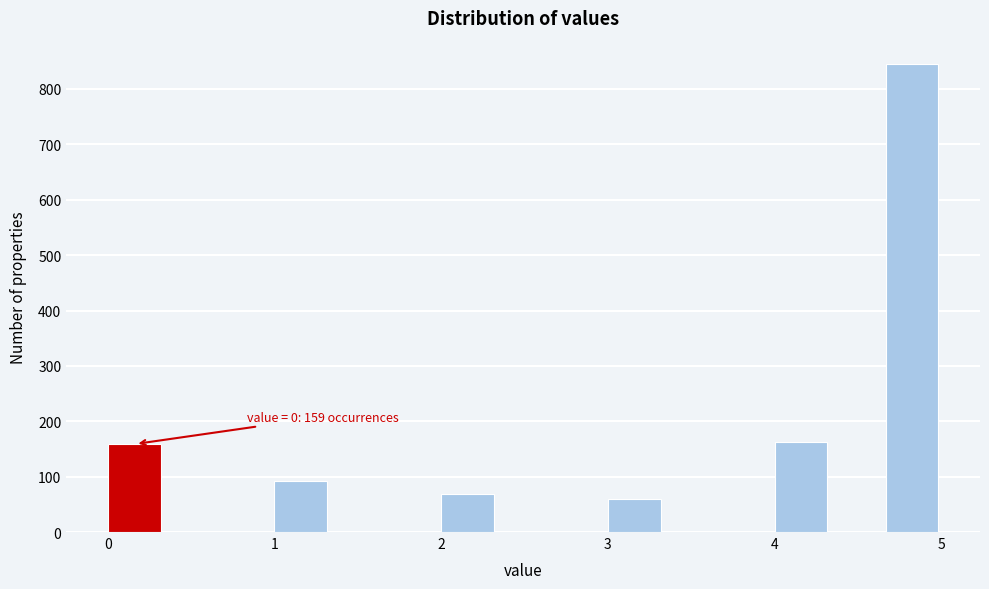

Read against the x-axis, roughly where is the centre of the tallest bar?

4.8